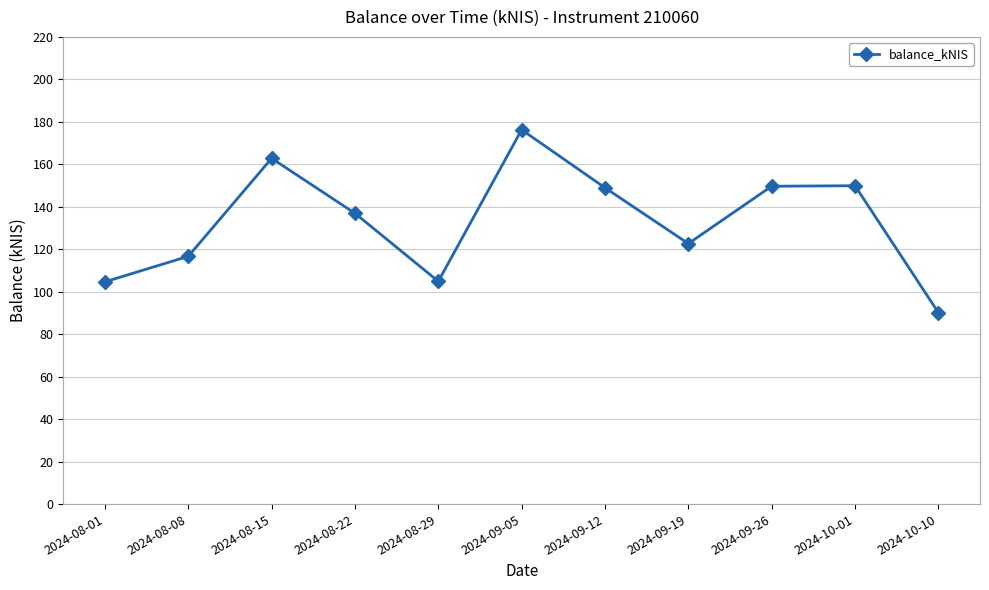

Does the chart display data point markers on the line(s)?

Yes